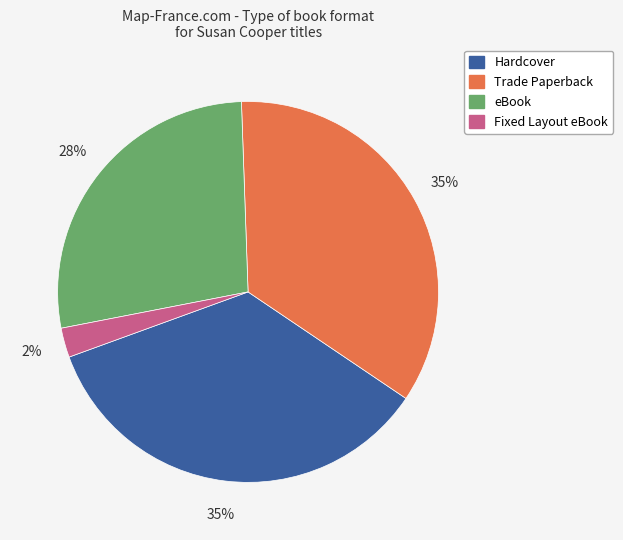

Count the number of slices in the pie.

4